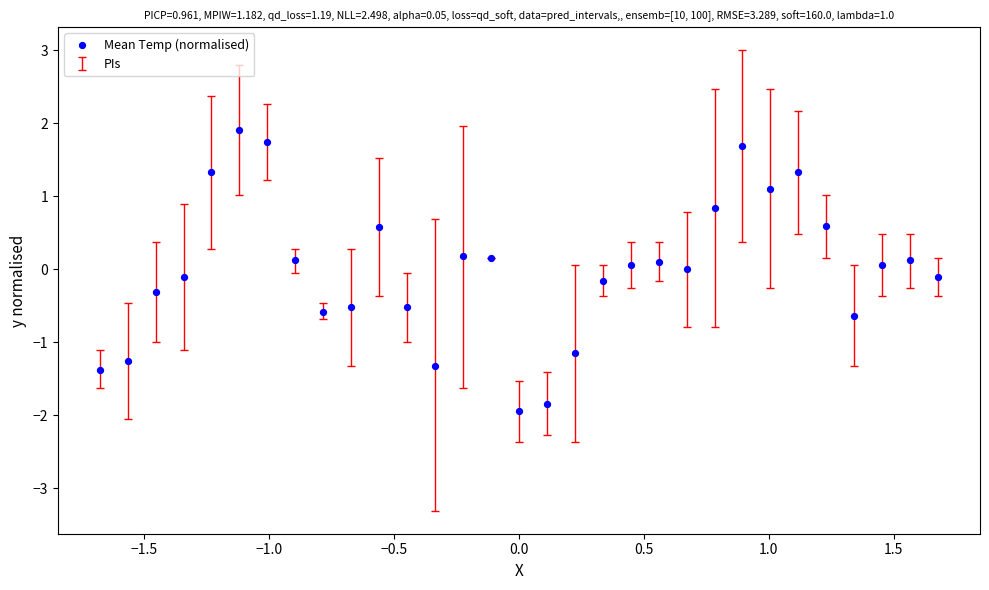

What is the range of X values (max minus min)?

3.4